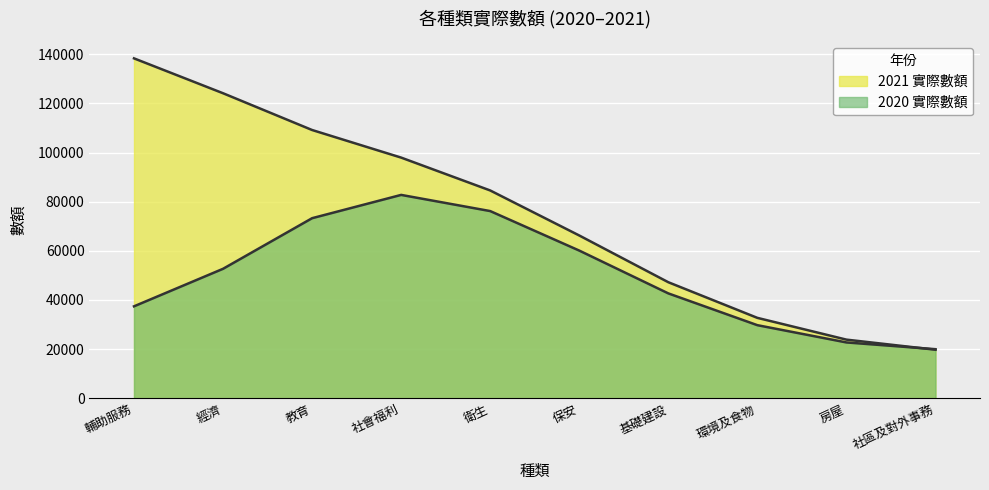

What is the value of the 4th point from the left?

97961.5